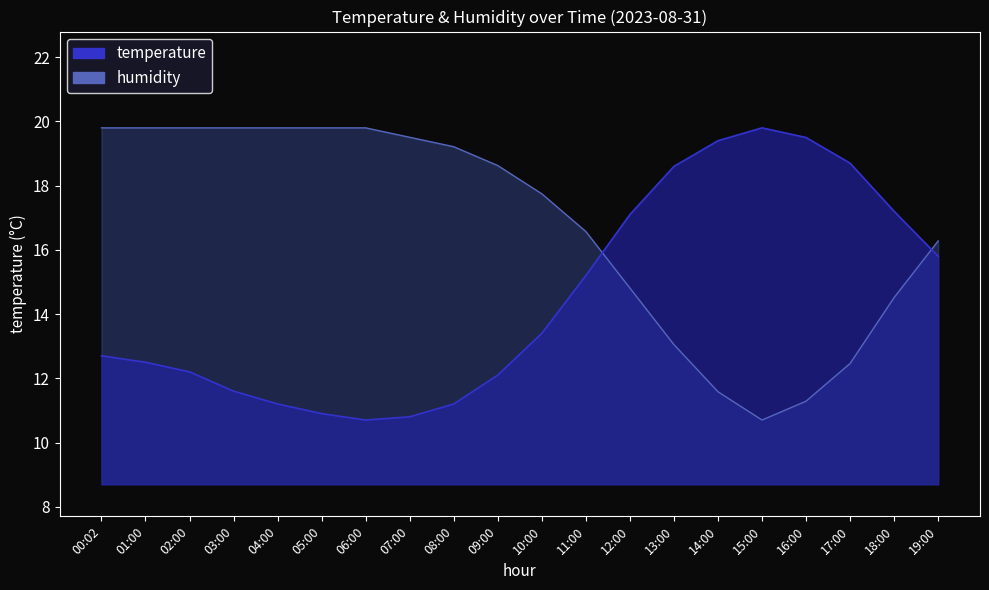

In humidity, how many points are lower than both neighbors (excluding endpoints)?

1